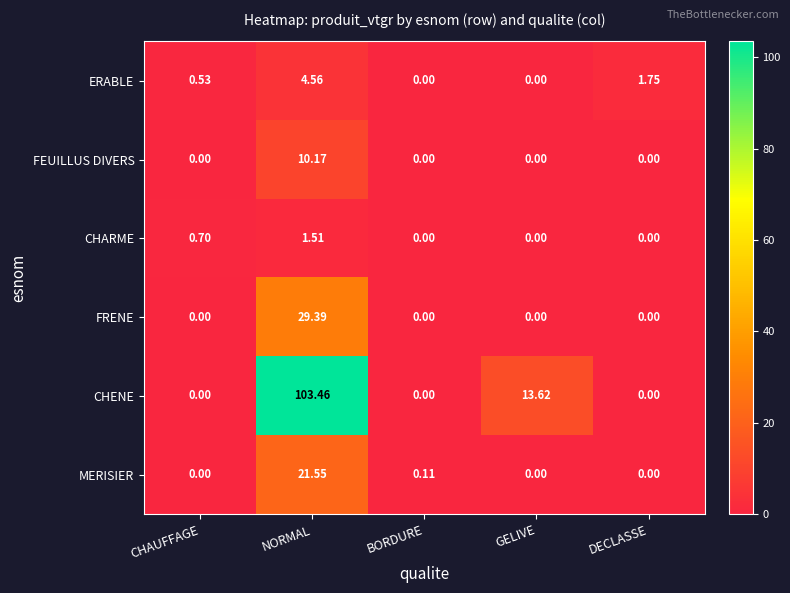

At which category is the sum across all series the highest?

NORMAL